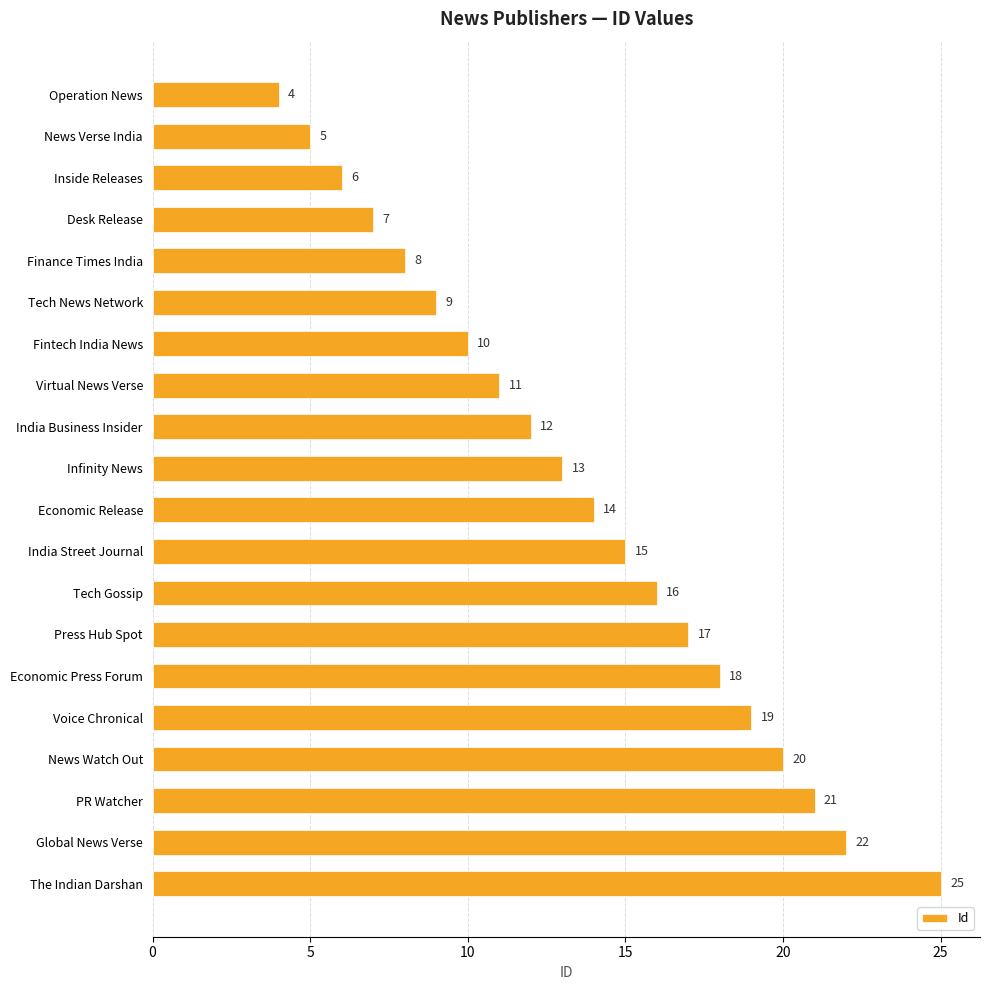

Rank the categories by value from lowest to highest.

Operation News, News Verse India, Inside Releases, Desk Release, Finance Times India, Tech News Network, Fintech India News, Virtual News Verse, India Business Insider, Infinity News, Economic Release, India Street Journal, Tech Gossip, Press Hub Spot, Economic Press Forum, Voice Chronical, News Watch Out, PR Watcher, Global News Verse, The Indian Darshan